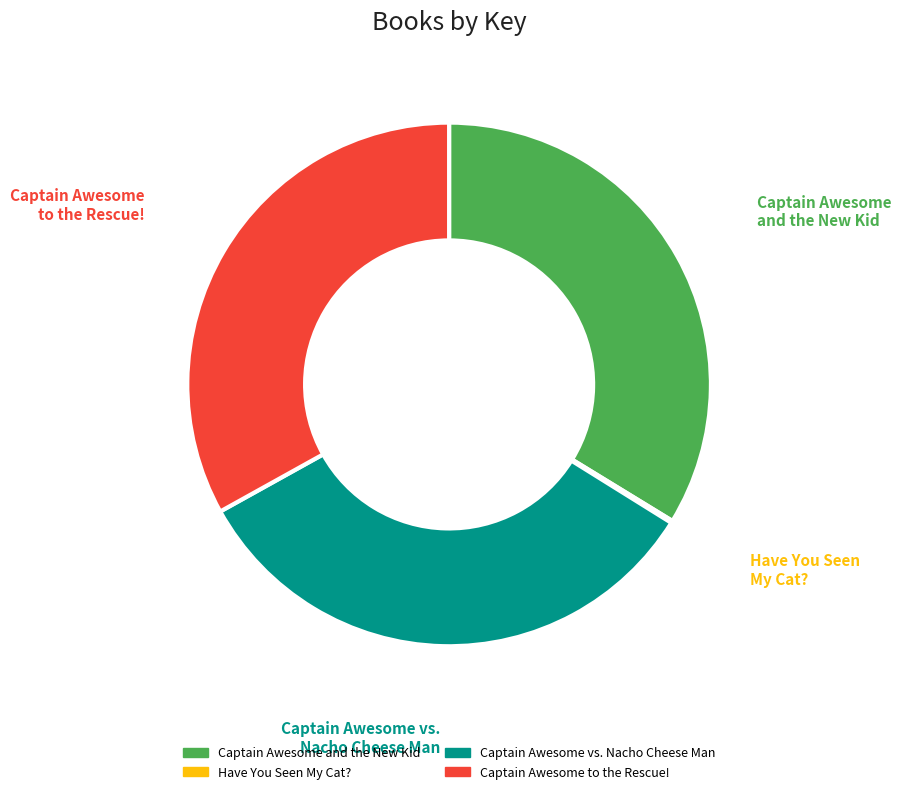

True or false: Captain Awesome vs. Nacho Cheese Man accounts for 33% of the total.

True